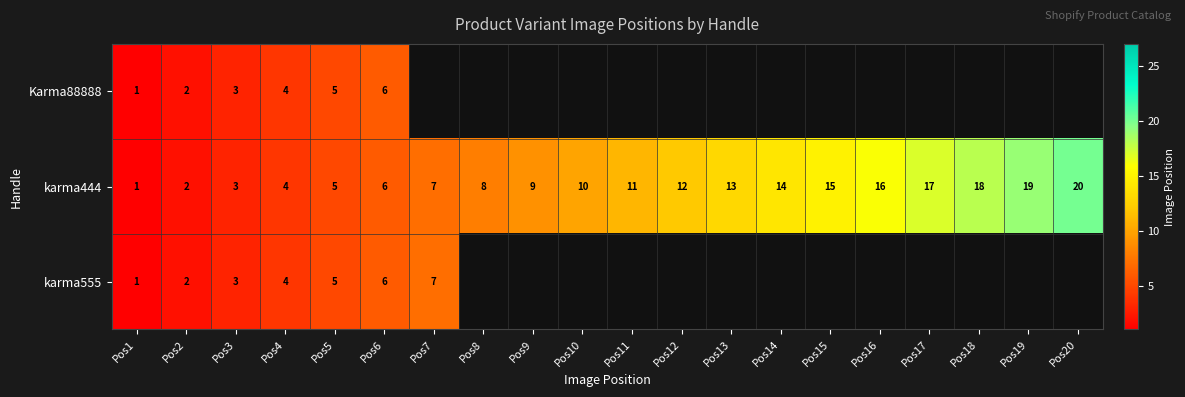

What is the sum of the Karma88888 values at Pos3 and Pos4?

7